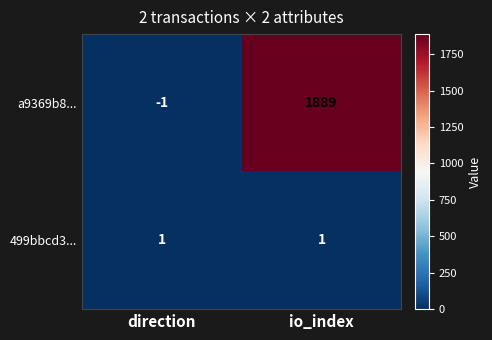

The value of 499bbcd3... at io_index is 1. True or false?

True